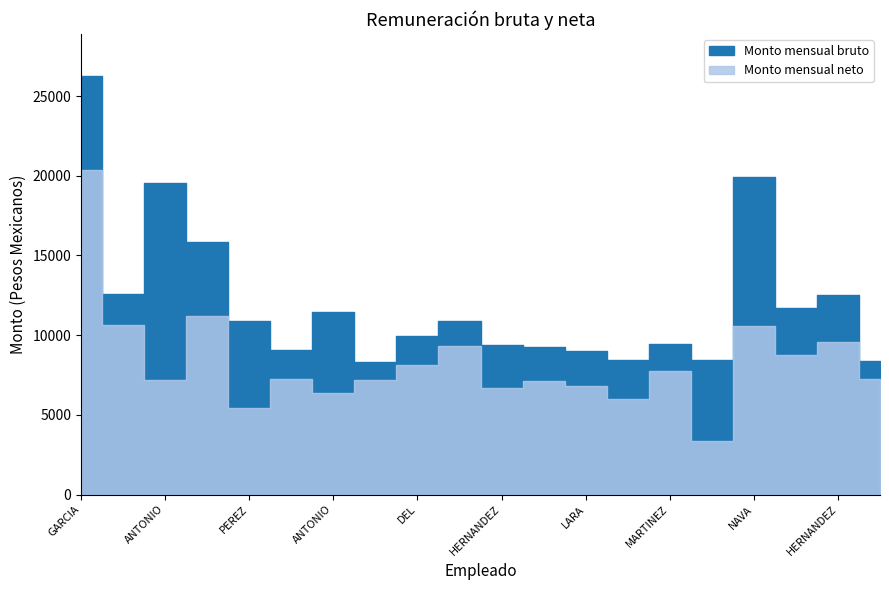

What is the total value across all series at GUERRERO CANDELARIA?

20224.1